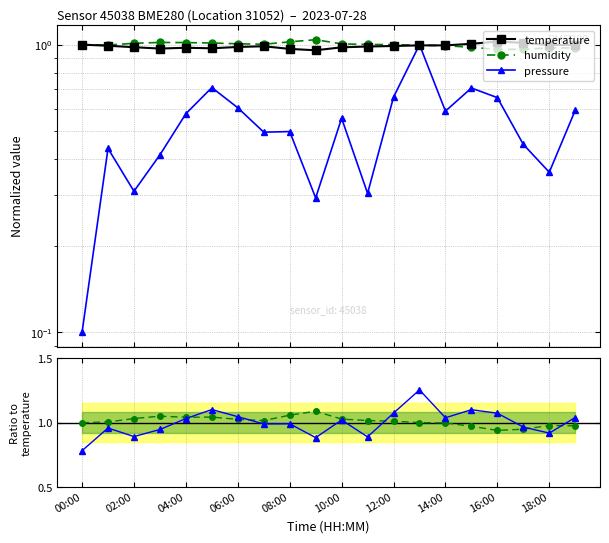

True or false: temperature and pressure intersect in this chart.

True